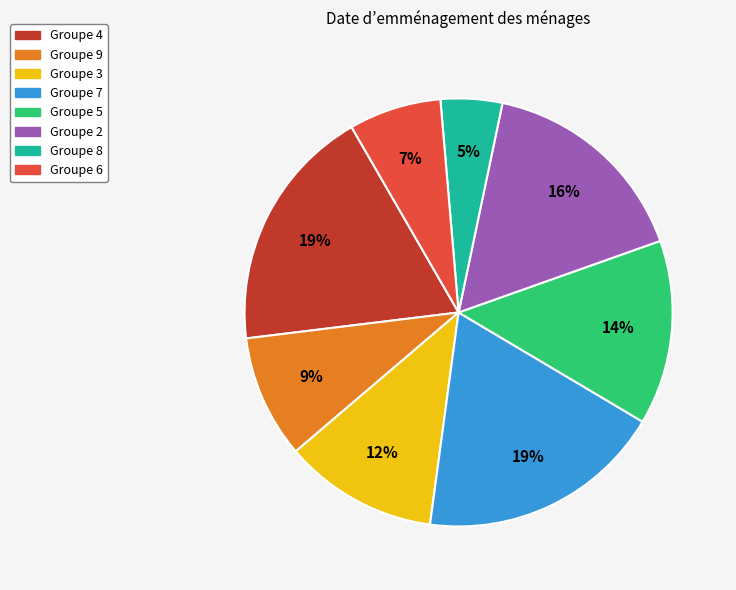

How many segments does this pie chart have?

8